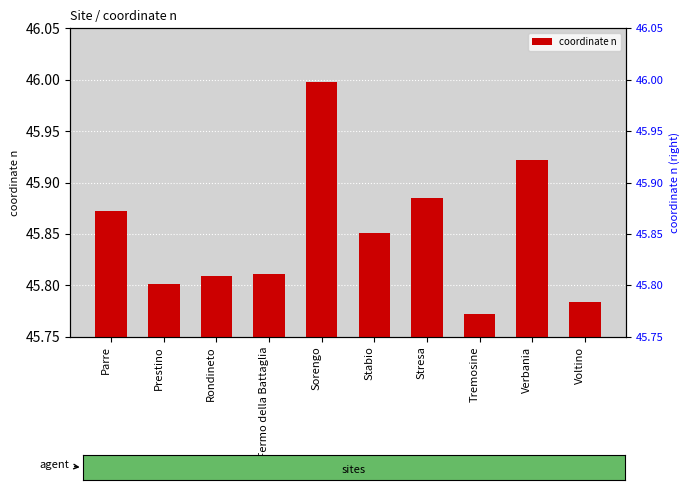

Rank the categories by value from lowest to highest.

Tremosine, Voltino, Prestino, Rondineto, San Fermo della Battaglia, Stabio, Parre, Stresa, Verbania, Sorengo